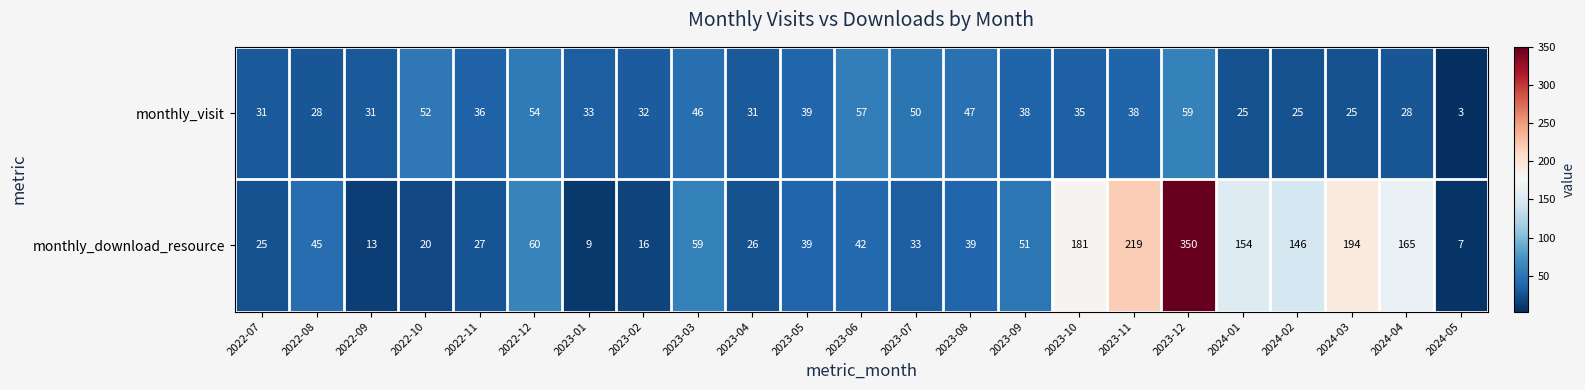

What is the total value across all series at 2022-10?

72